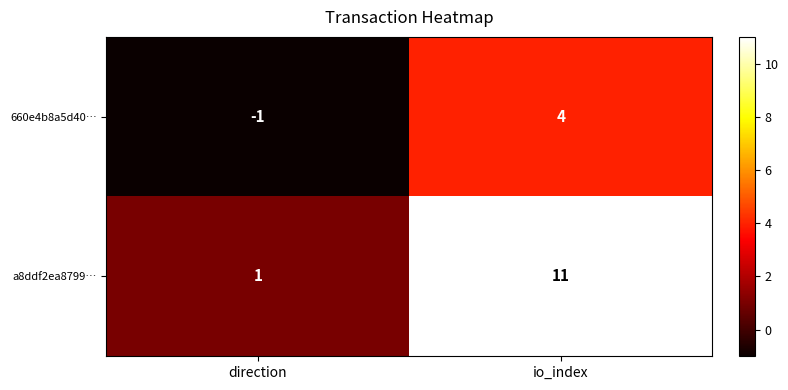

Is it true that 660e4b8a5d40… equals -2 at direction?

False